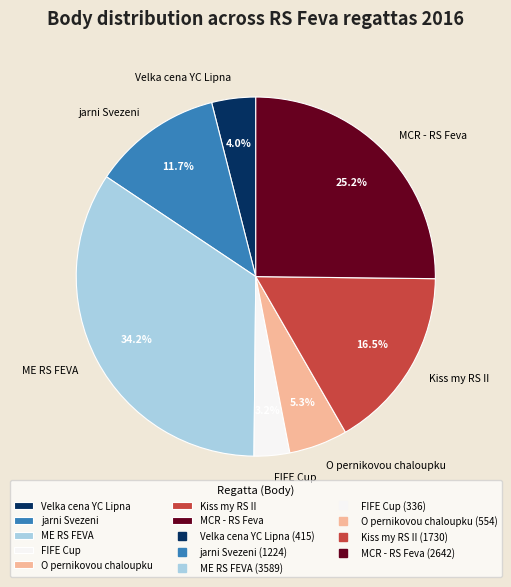

Count the number of slices in the pie.

7